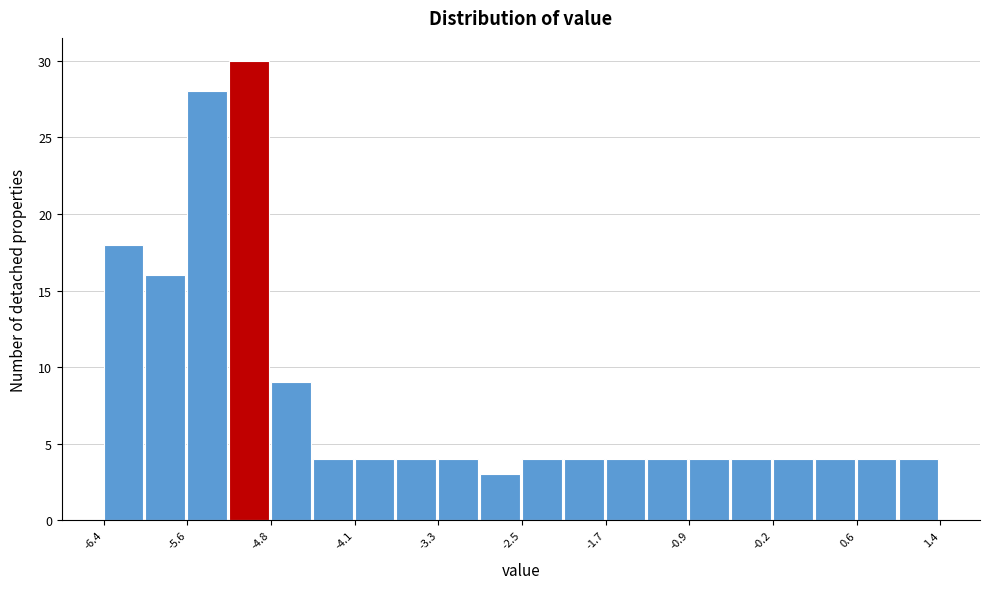

Read against the x-axis, roughly where is the centre of the tallest bar?

-5.0